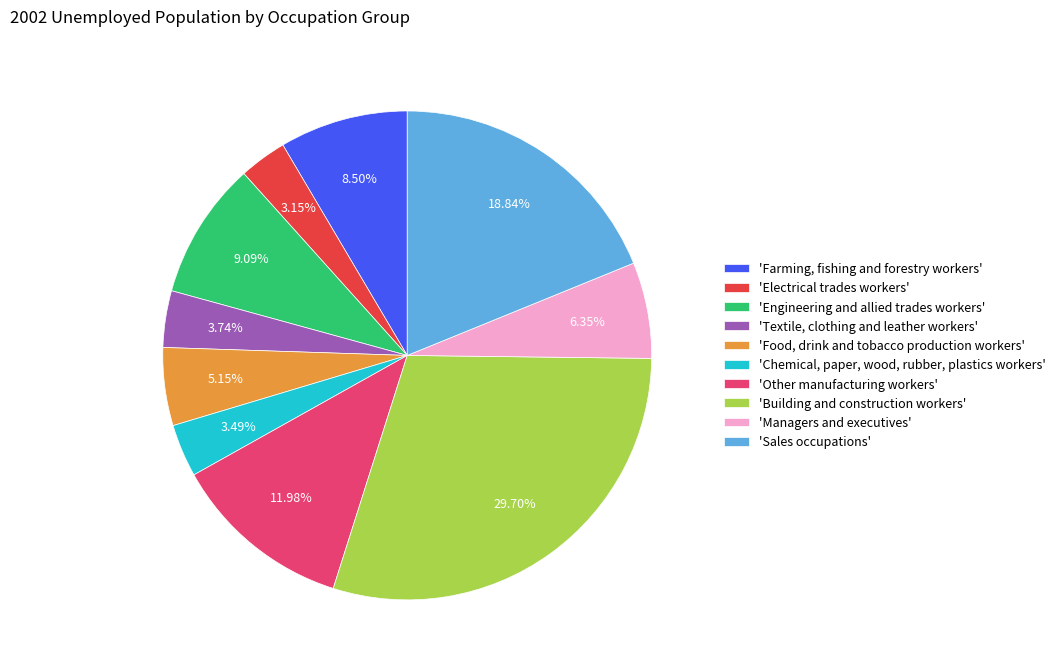

What is the largest slice in the pie chart?

'Building and construction workers'